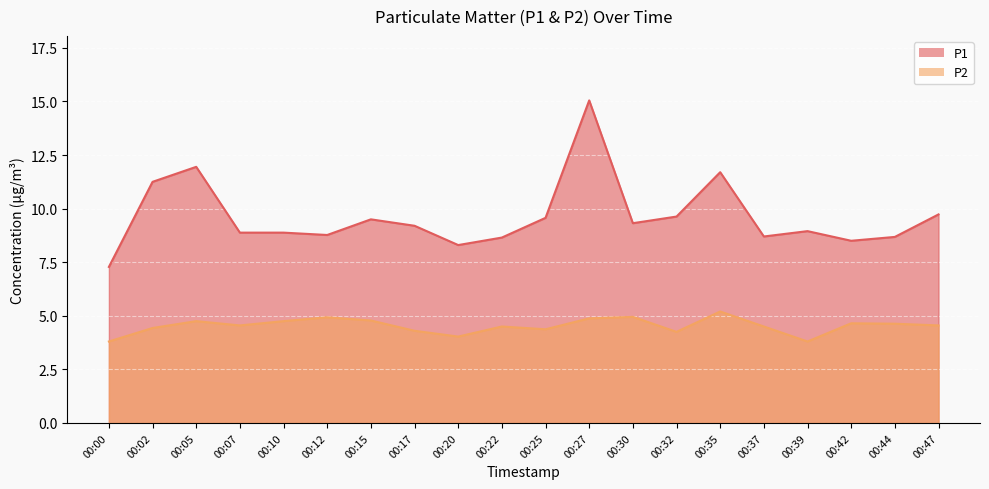

Which category has the lowest value in the P1 series?

00:00